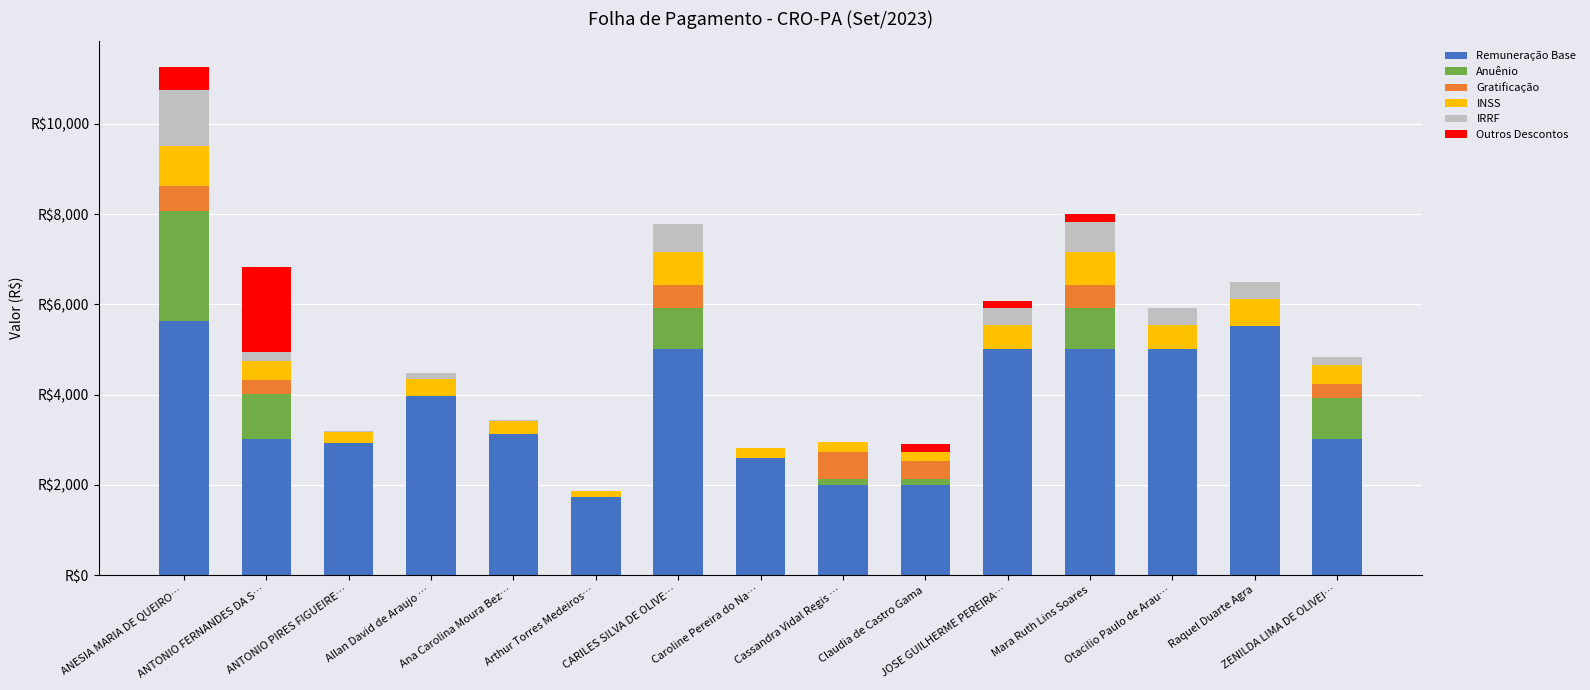

Is it true that Remuneração Base equals 485.9 at Arthur Torres Medeiros…?

False